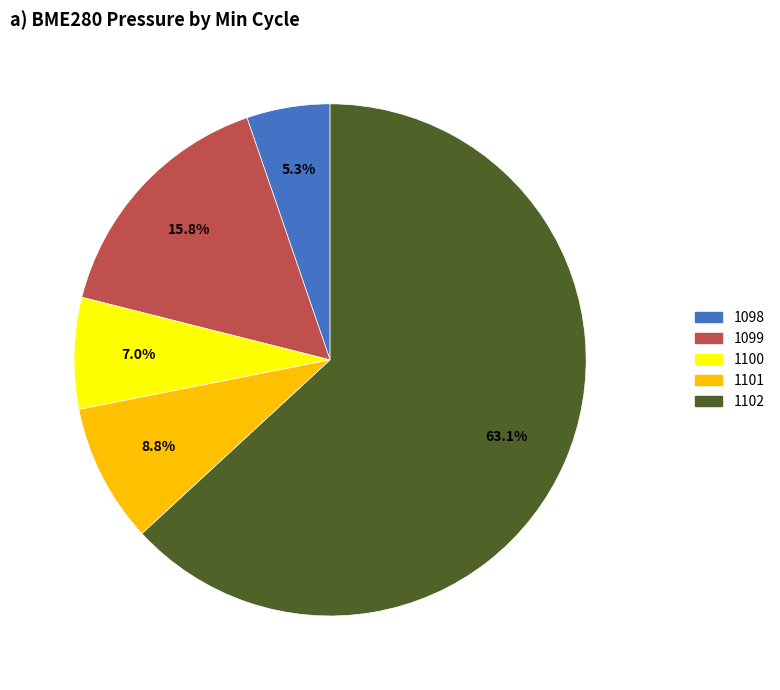

Is there a majority slice in this chart?

Yes